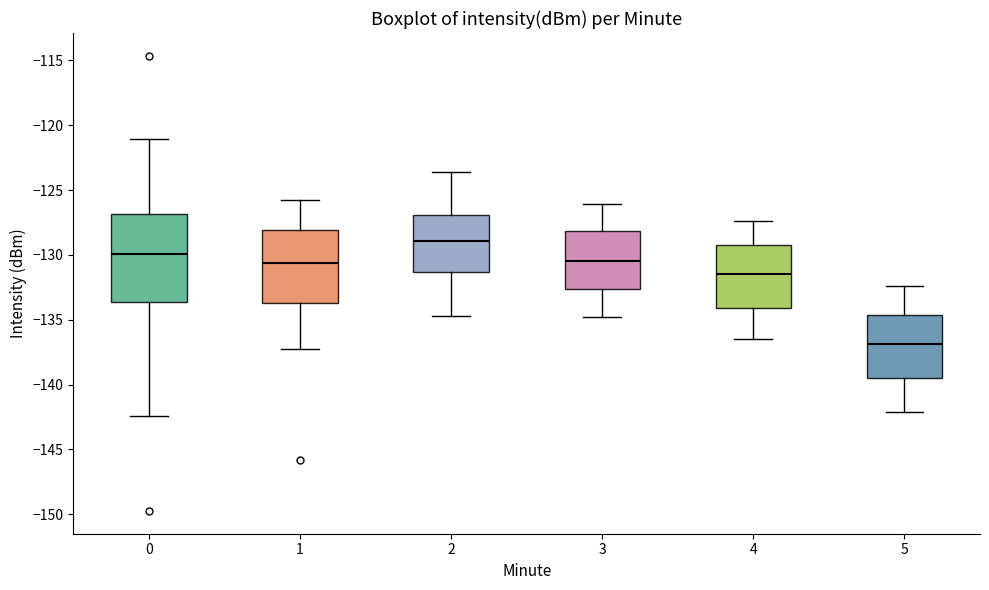

Comparing the boxes themselves (not the whiskers), which one is the tallest?

0